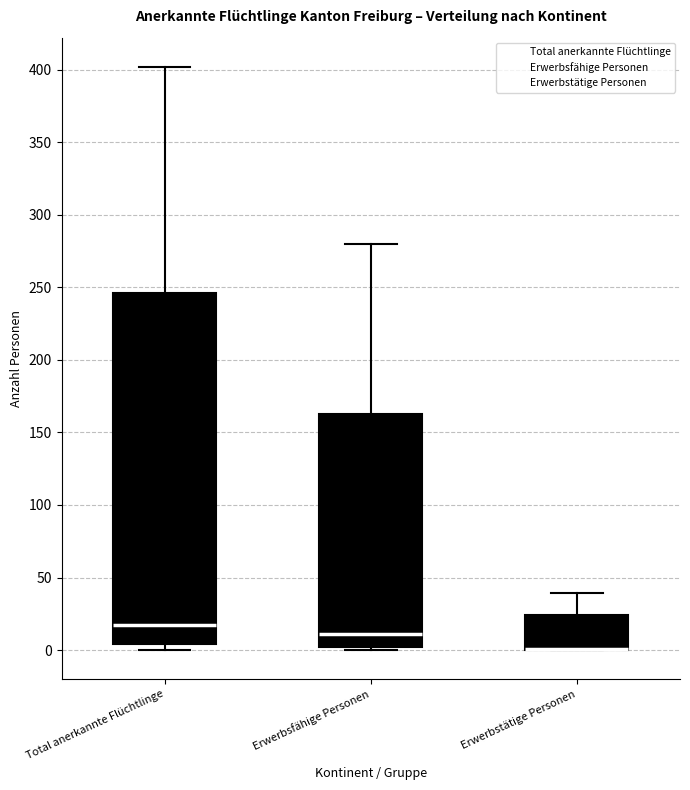

Reading left to right, read every box against the y-axis: the position of its median line, the range the box covers, and the ends of its whiskers. The values are not printed on the chart, so give them approximately, as read against the axis.

Total anerkannte Flüchtlinge: median 15, box 5 to 245, whiskers 0 to 400
Erwerbsfähige Personen: median 10, box 0 to 165, whiskers 0 (just below the box's lower edge) to 280
Erwerbstätige Personen: median 0 (drawn on the box's lower edge), box 0 to 25, whiskers 0 to 40